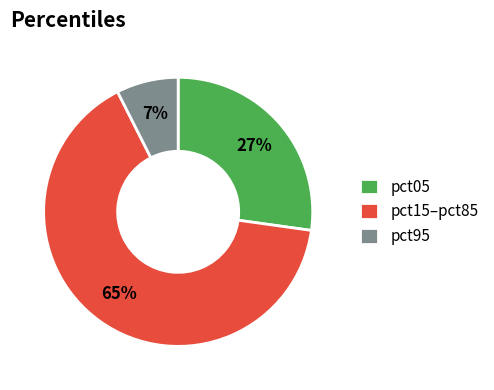

To the nearest percent, what is the combined percentage of pct15–pct85 and pct95?

73%